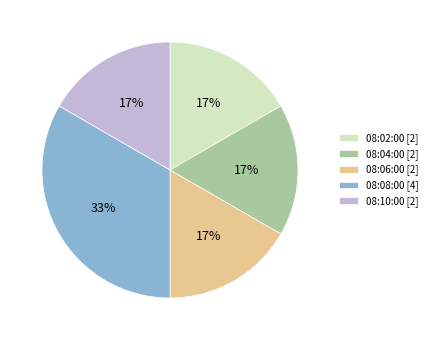

Which category has the biggest portion of the pie?

08:08:00 [4]